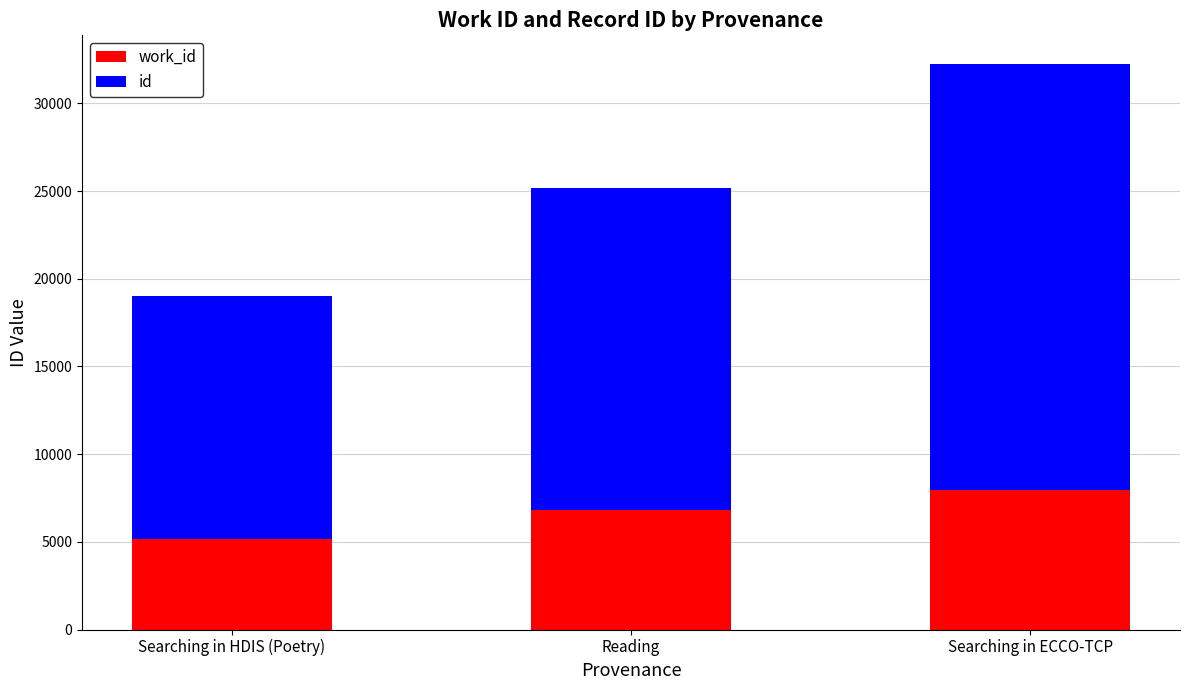

At which category is the sum across all series the highest?

Searching in ECCO-TCP